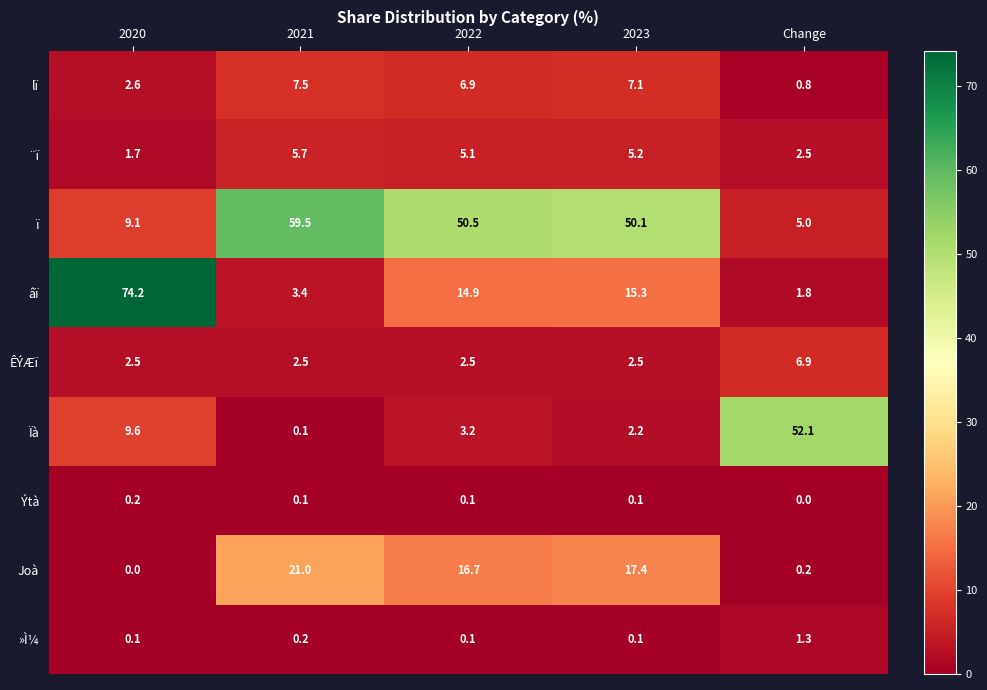

Is it true that Joà equals 3.7 at 2022?

False